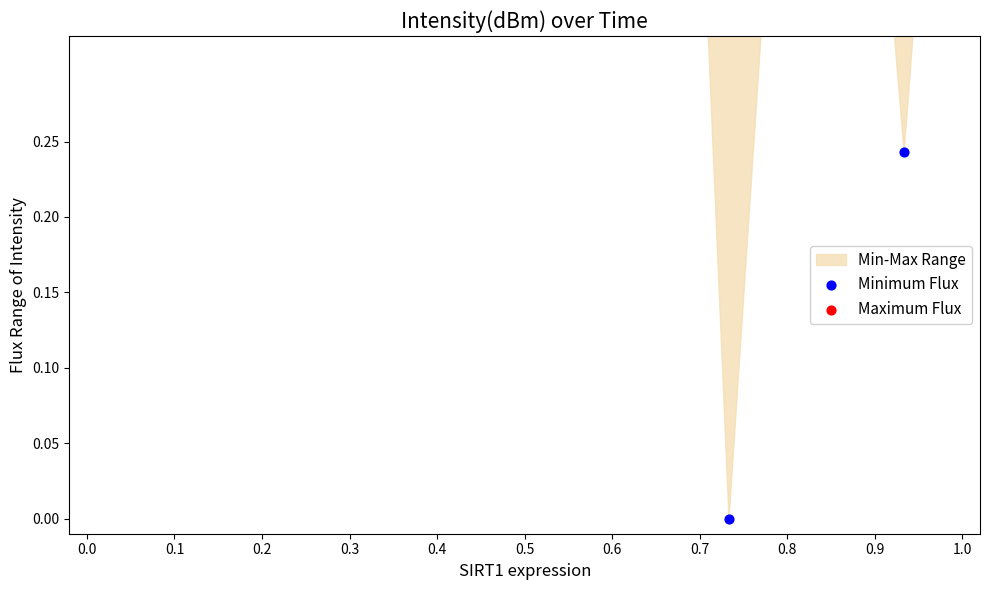

Which series reaches the minimum Y coordinate?

Minimum Flux